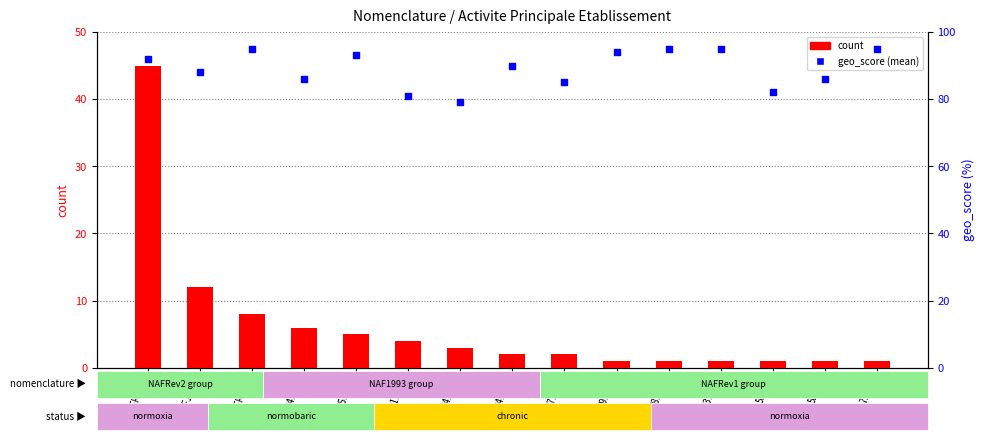

Which series has the largest total across all categories?

percentile rank within the sample